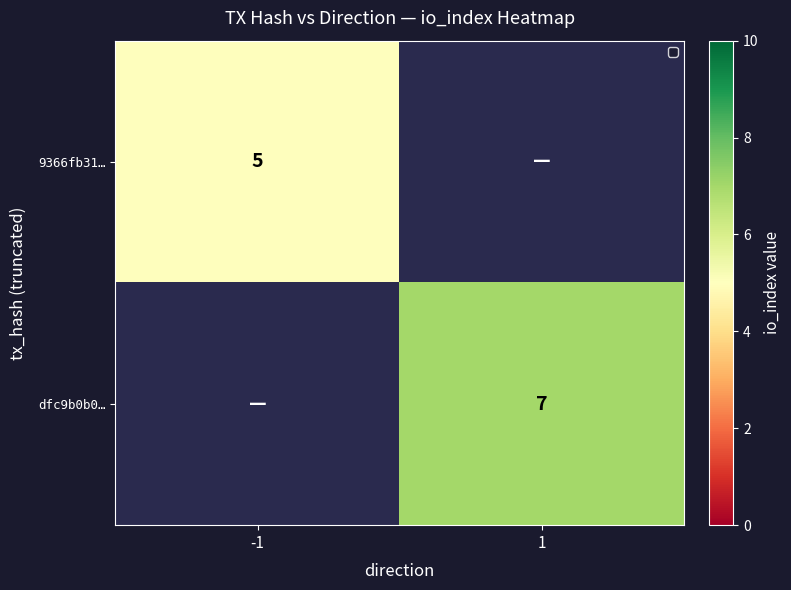

Which has a higher value, 1 or -1?

-1